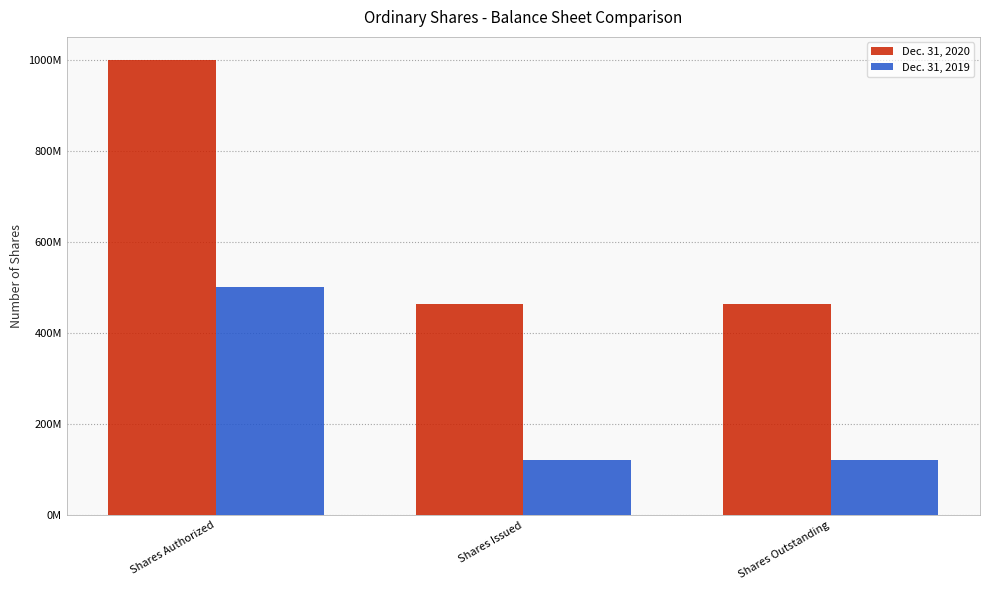

Between Shares Issued and Shares Outstanding, which series saw the biggest shift?

Dec. 31, 2020